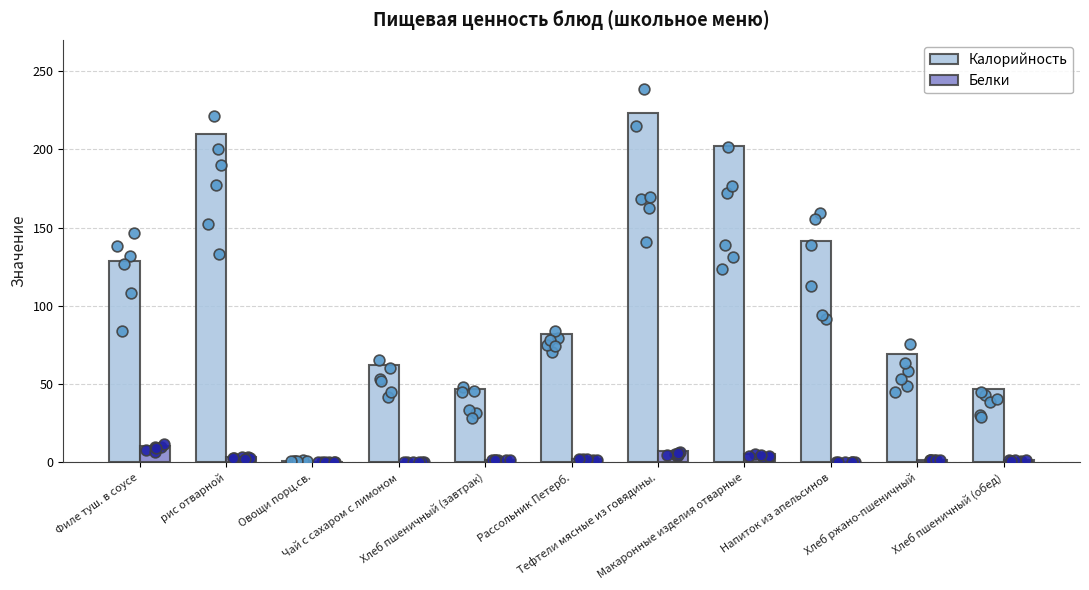

What is the total value across all series at Хлеб ржано-пшеничный?

70.7